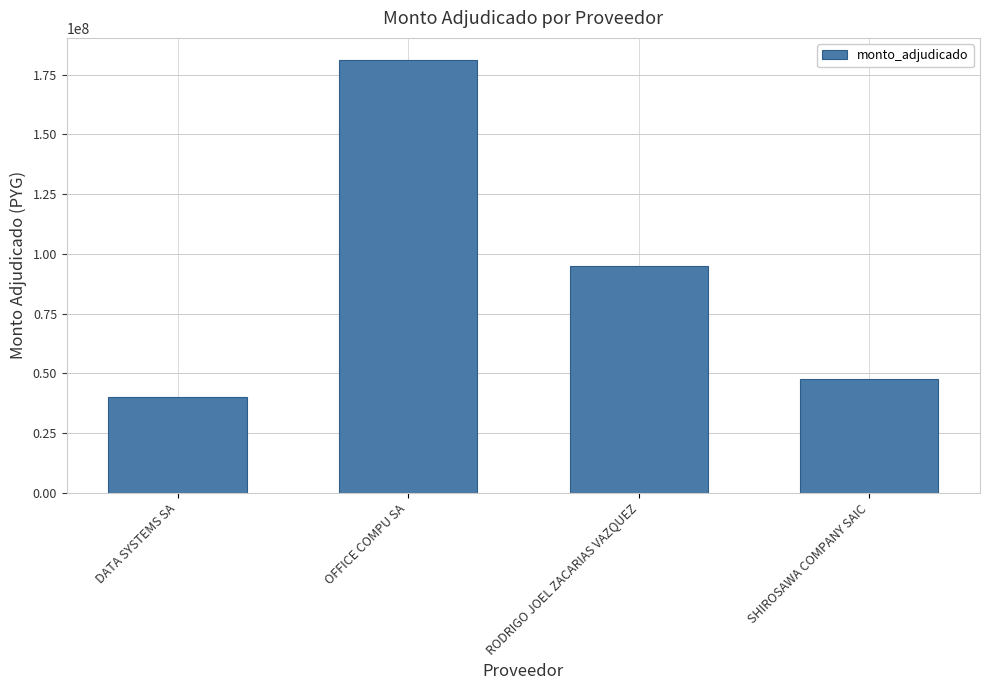

The chart shows a value of 23562443 at SHIROSAWA COMPANY SAIC. True or false?

False